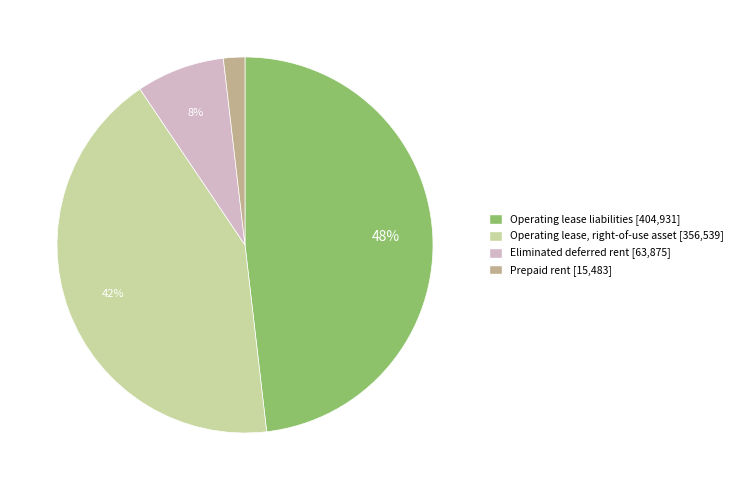

Rank the categories by value from lowest to highest.

Prepaid rent, Eliminated deferred rent, Operating lease, right-of-use asset, Operating lease liabilities